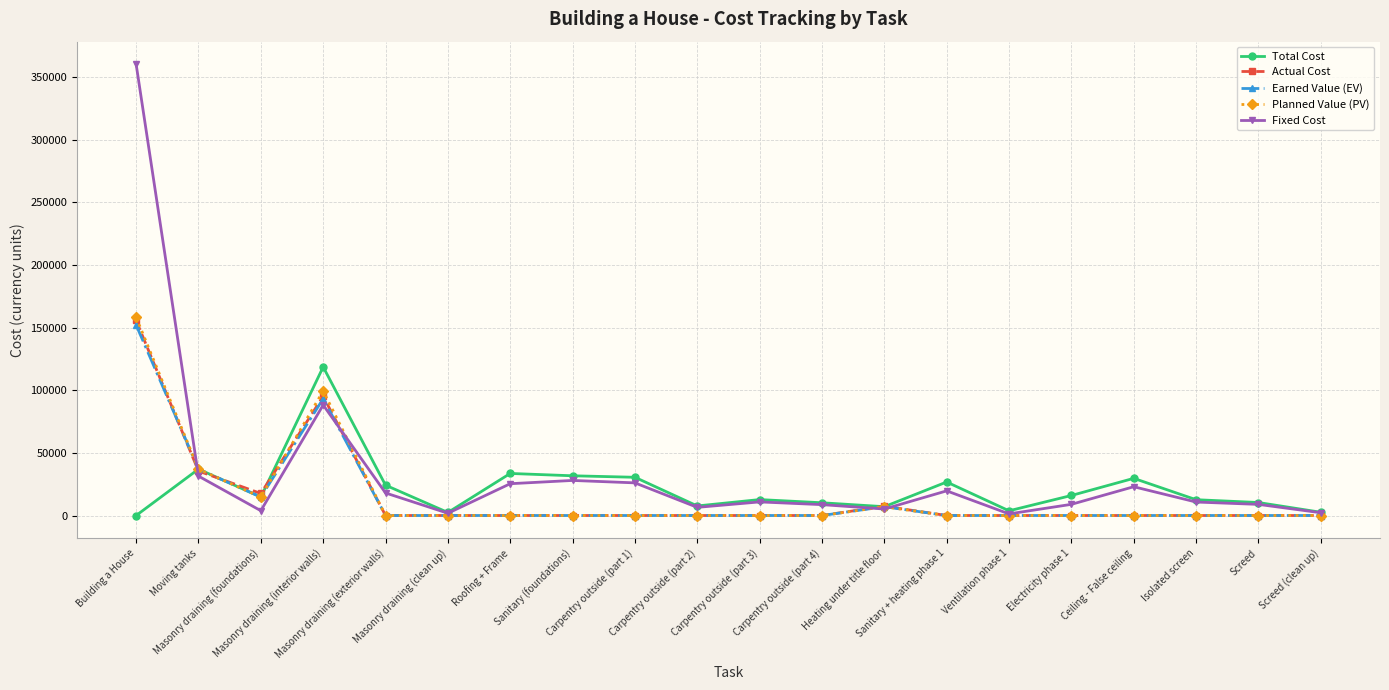

The value of Planned Value (PV) at Carpentry outside (part 4) is 0.0. True or false?

True